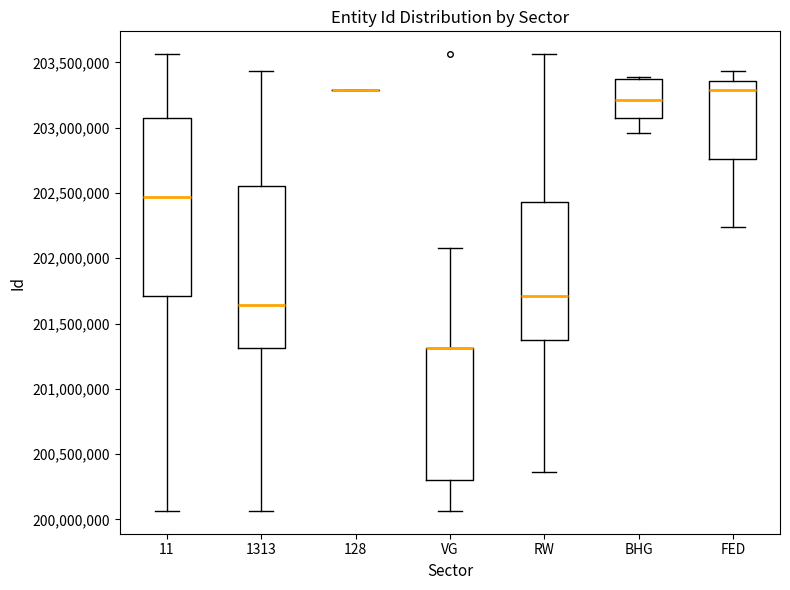

Where is the upper edge of the box for VG on the y-axis? The values are not printed on the chart, so give them approximately, as read against the axis.

201300000